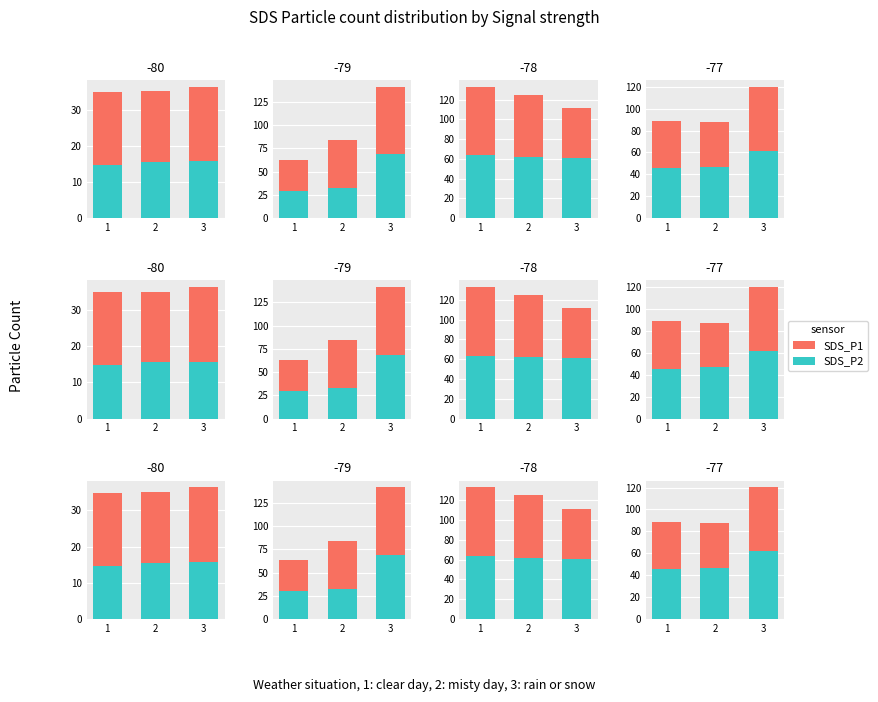

How many values in the SDS_P1 series exceed 88?

2